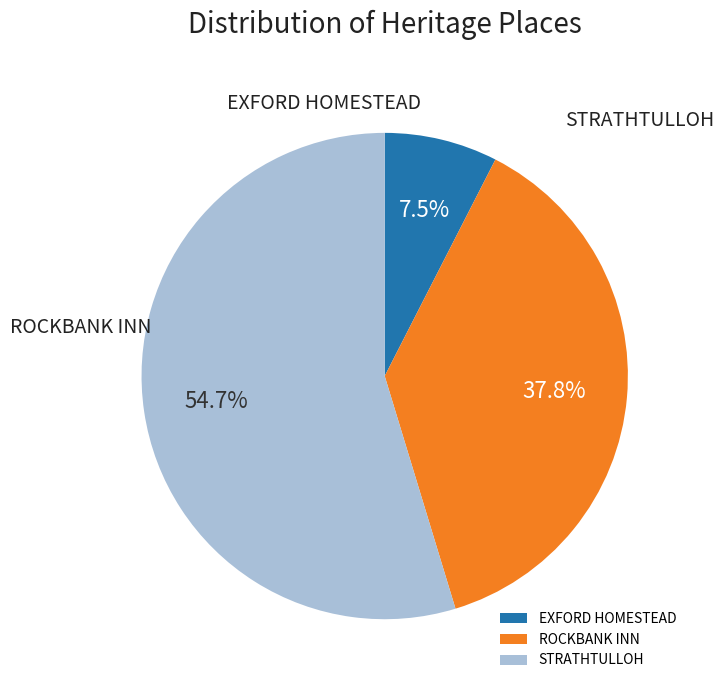

Is there a majority slice in this chart?

Yes